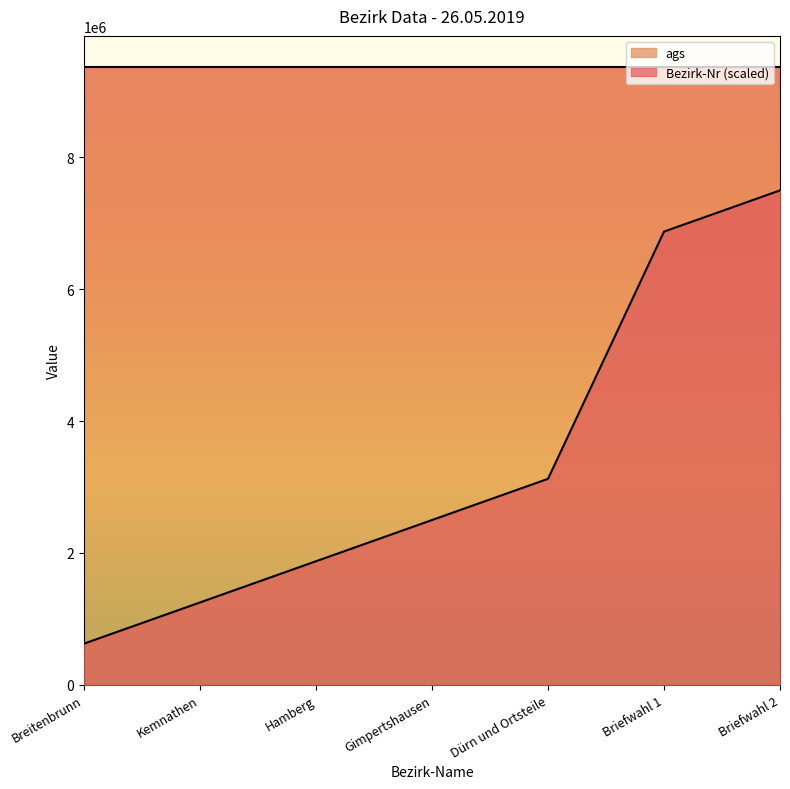

Is it true that the value at Breitenbrunn is 624874.3?

True